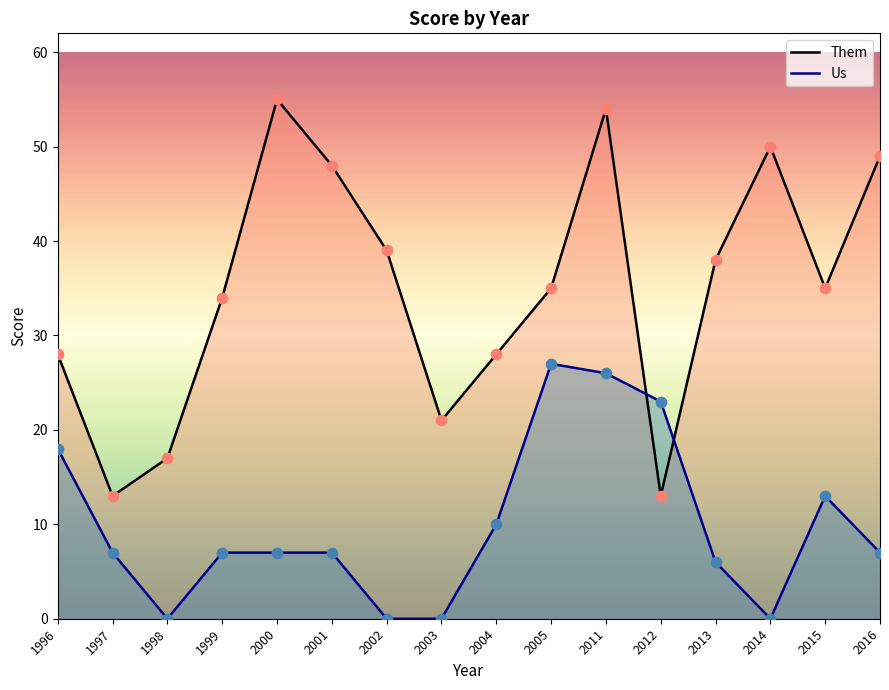

At how many categories does at least one series exceed 34?

9